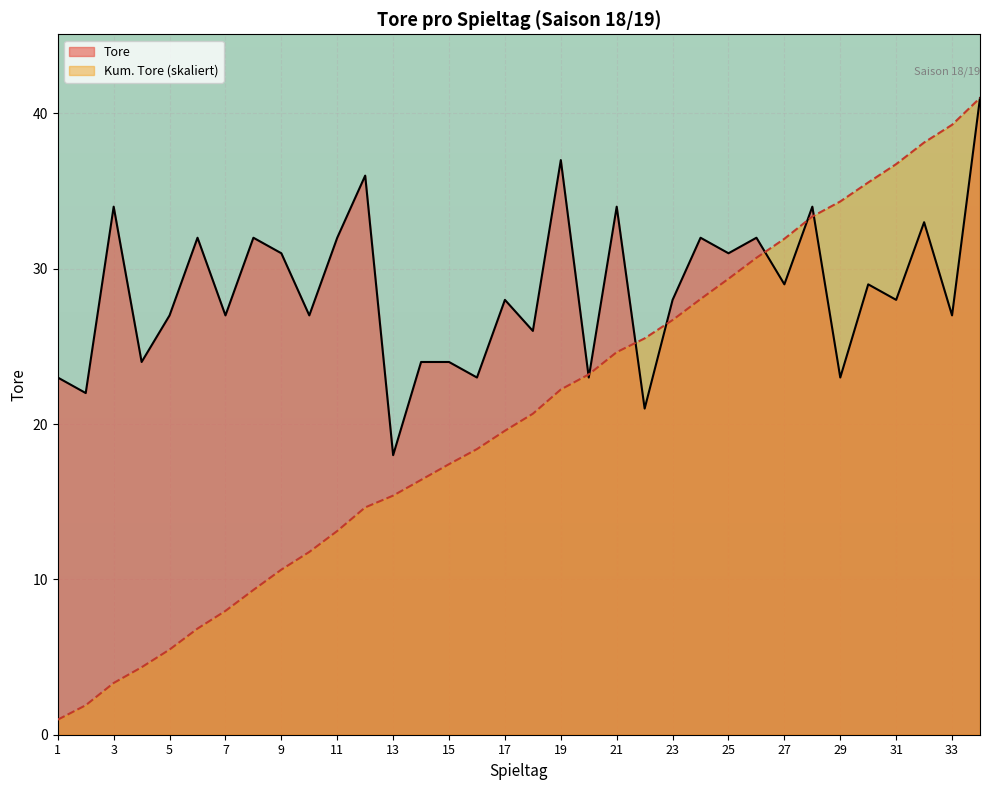

How many intersections are there between Tore and Cumulative Tore?

7